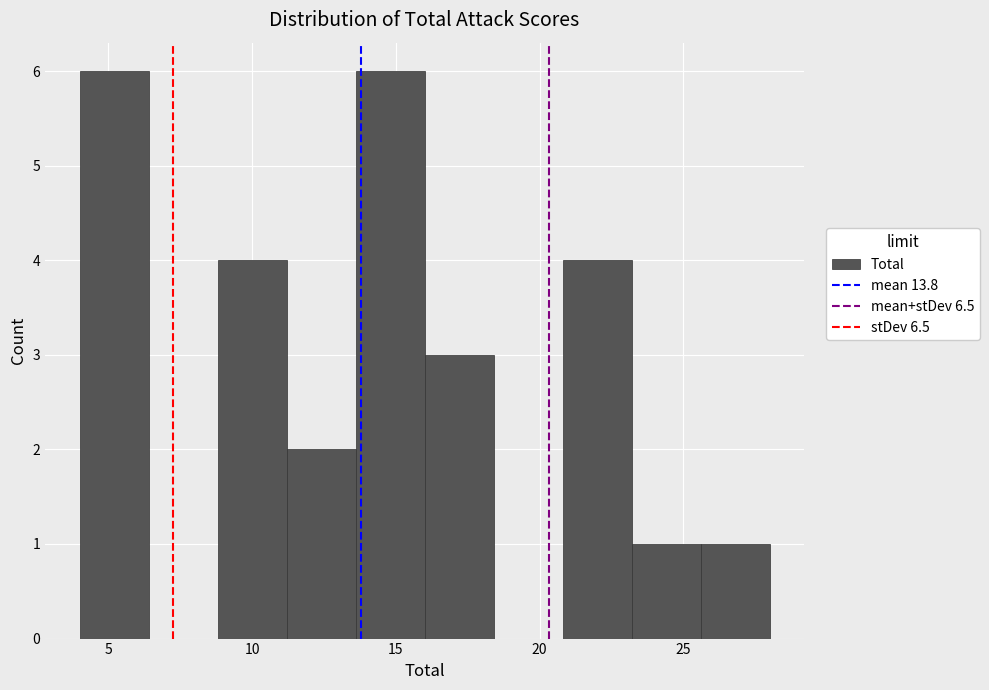

Reading left to right, list every bar in this chart as the range it spans on the x-axis followed by its height. Neither the bar edges nor the heights are printed on the chart, so give them approximately, as read against the axes.

4.0 to 6.4: 6
6.4 to 8.8: 0
8.8 to 11.2: 4
11.2 to 13.6: 2
13.6 to 16.0: 6
16.0 to 18.4: 3
18.4 to 20.8: 0
20.8 to 23.2: 4
23.2 to 25.6: 1
25.6 to 28.0: 1